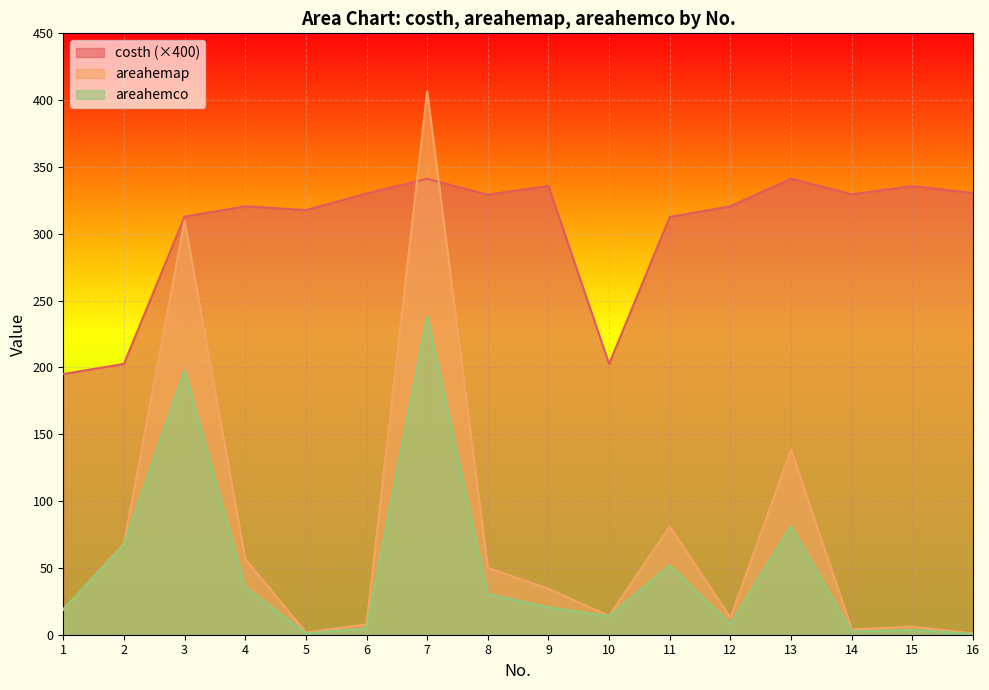

What is the sum of the areahemco values at 15 and 13?

84.8